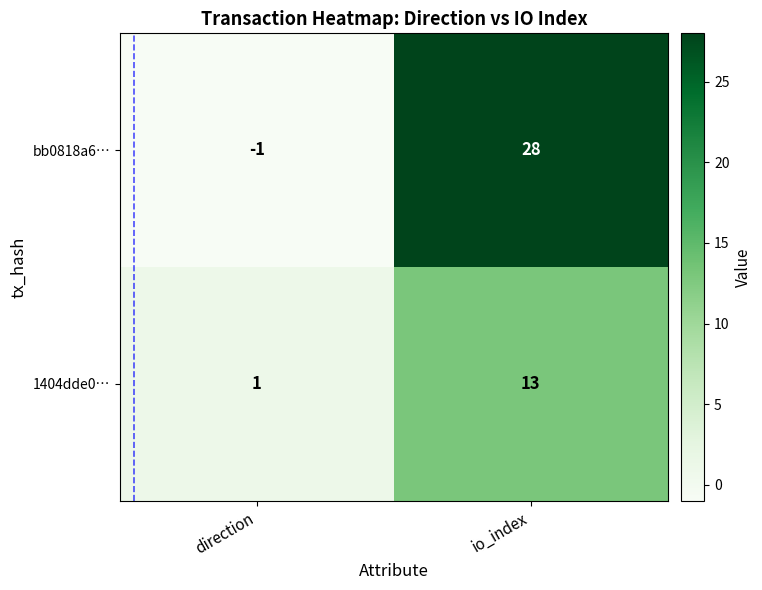

At which category is the sum across all series the highest?

io_index